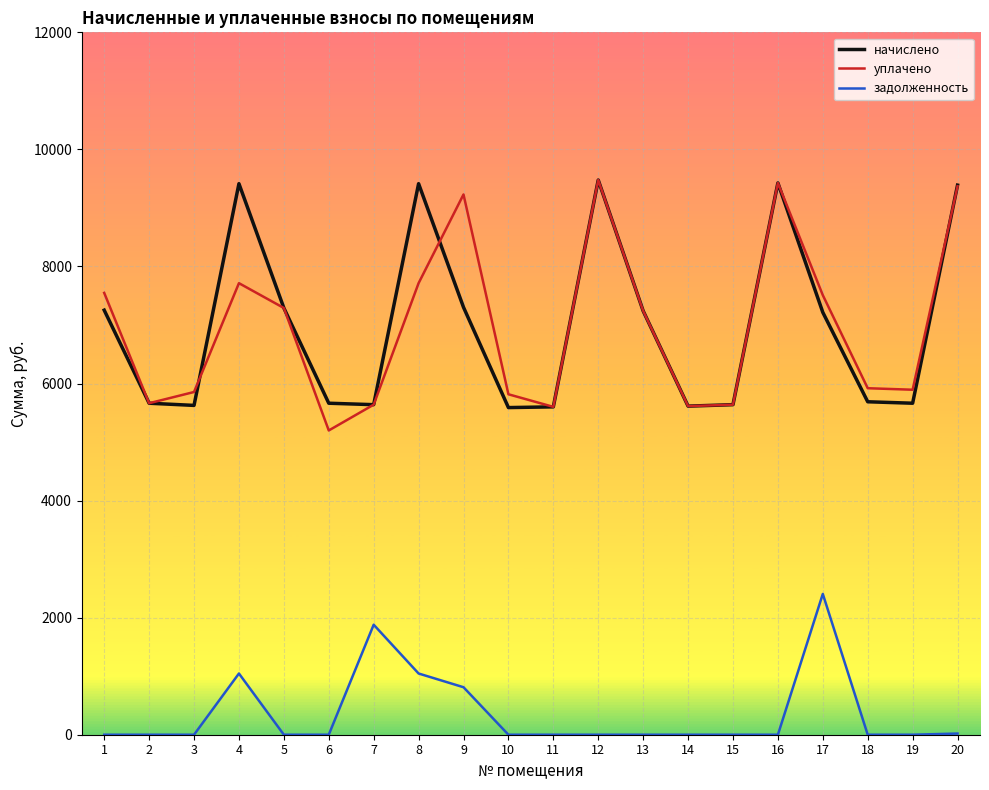

True or false: уплачено and задолженность cross at least once.

False